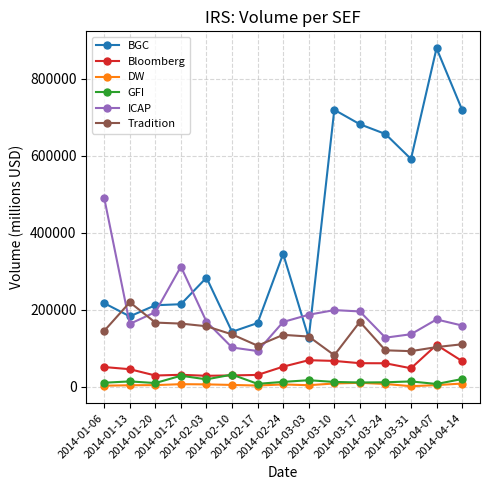

True or false: Tradition and GFI cross at least once.

False